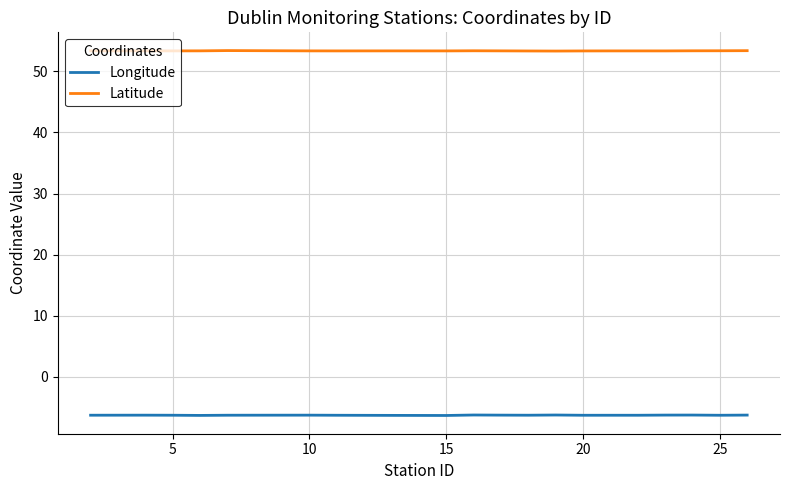

What is the greatest value displayed?

53.4